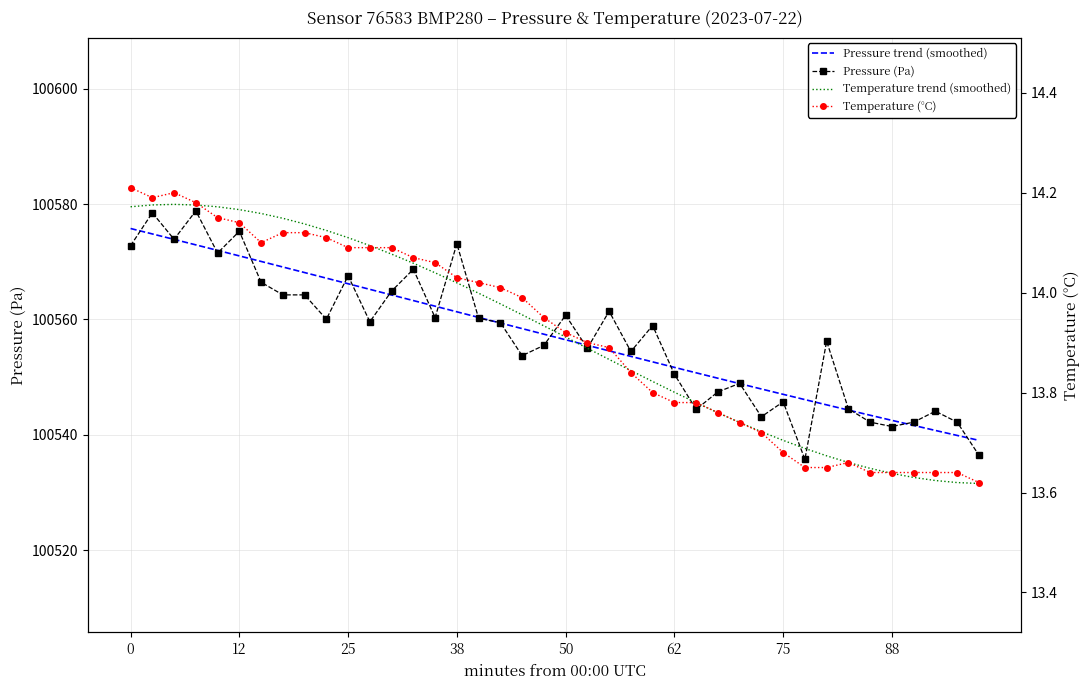

What is the value of the Pressure trend (smoothed) point at the 9th from the left?

100568.1